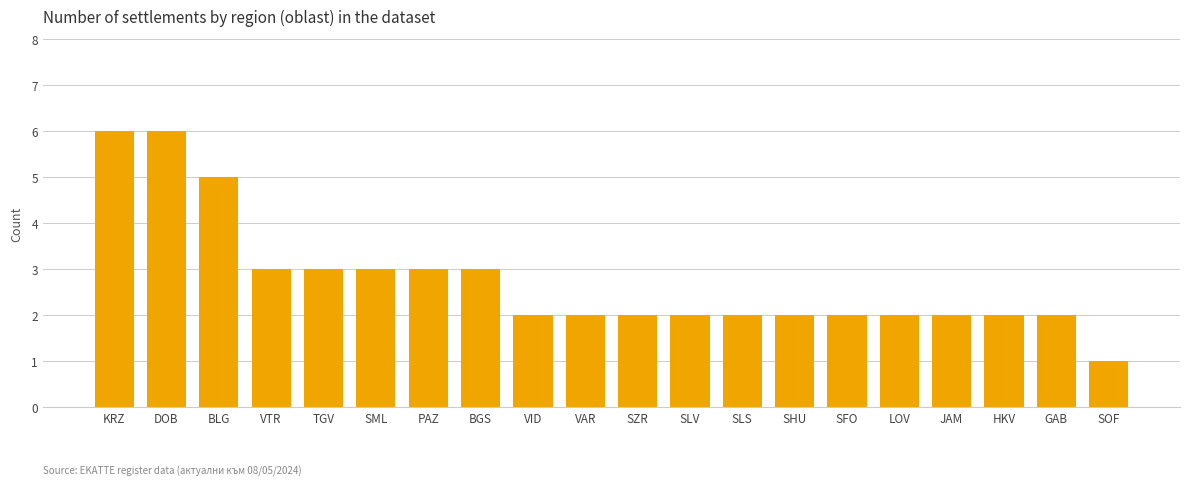

How many series are shown in this chart?

1